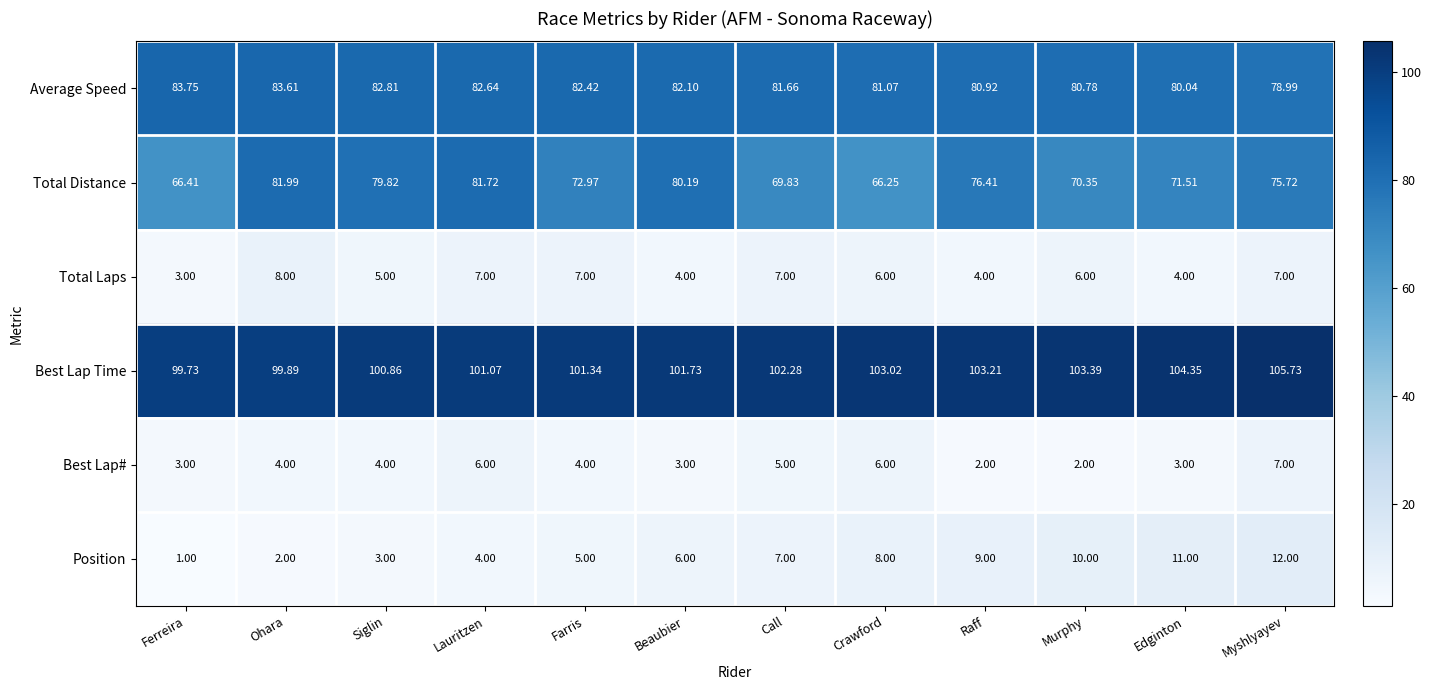

Rank the categories by Average Speed value from lowest to highest.

Myshlyayev, Edginton, Murphy, Raff, Crawford, Call, Beaubier, Farris, Lauritzen, Siglin, Ohara, Ferreira